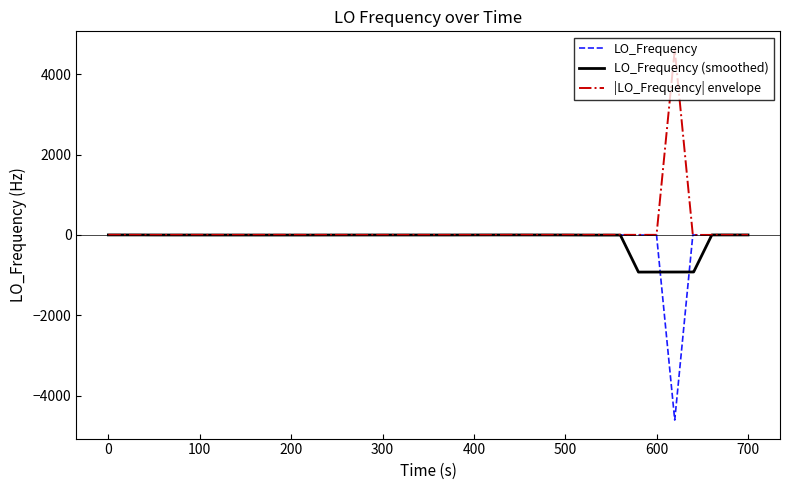

What is the maximum value shown in the chart?

4608.9